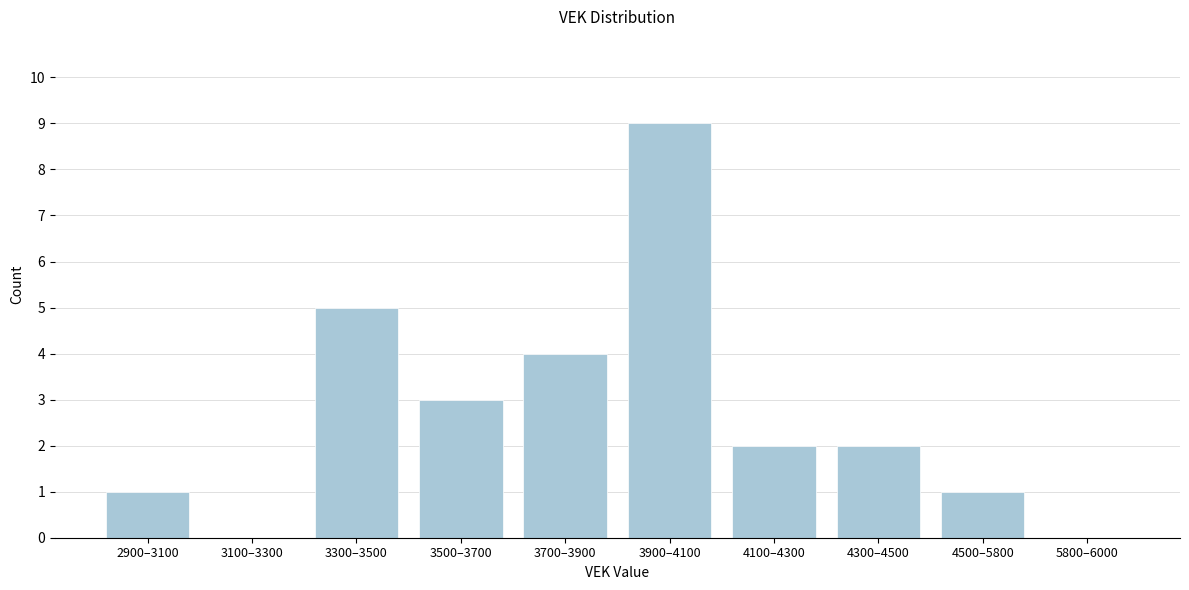

Reading right to left, list all the values displayed in this chart.

5800–6000=0	4500–5800=1	4300–4500=2	4100–4300=2	3900–4100=9	3700–3900=4	3500–3700=3	3300–3500=5	3100–3300=0	2900–3100=1